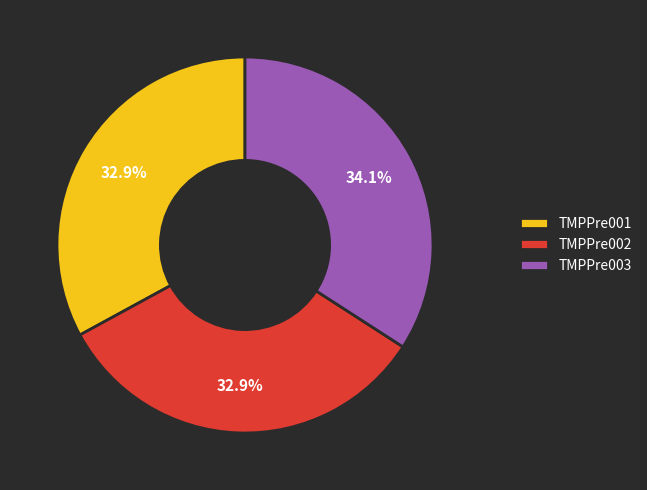

Is it true that TMPPre003 is 24% of the pie?

False